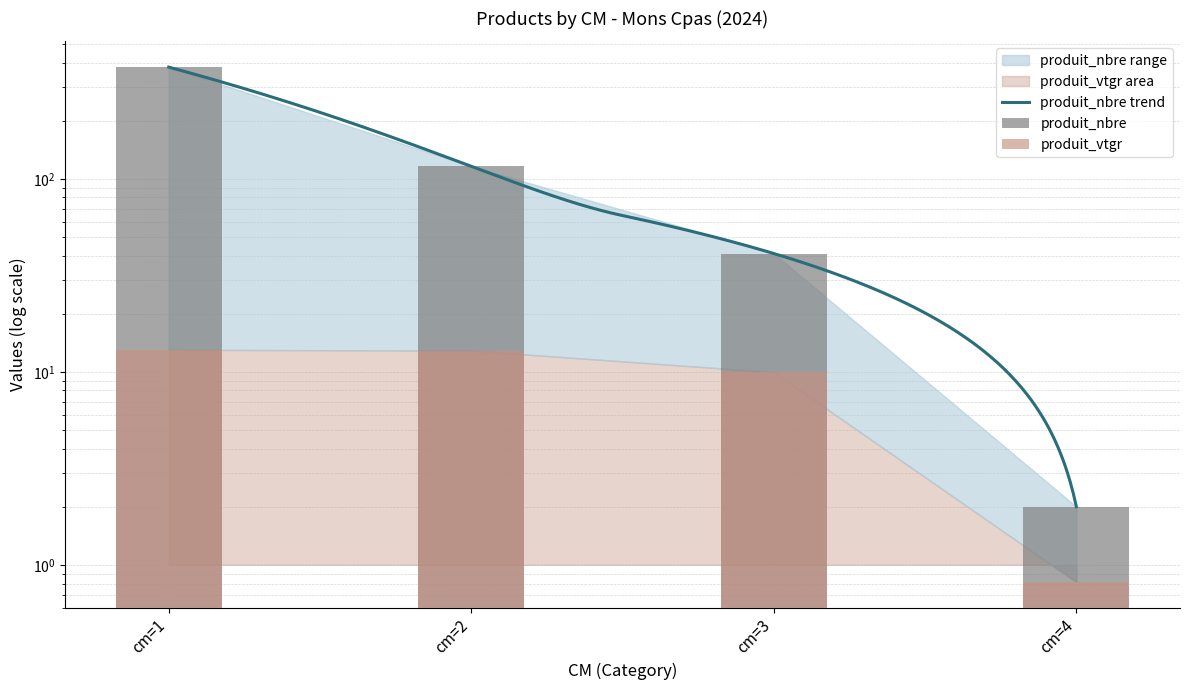

What is the difference between the produit_vtgr values at cm=4 and cm=1?

12.2